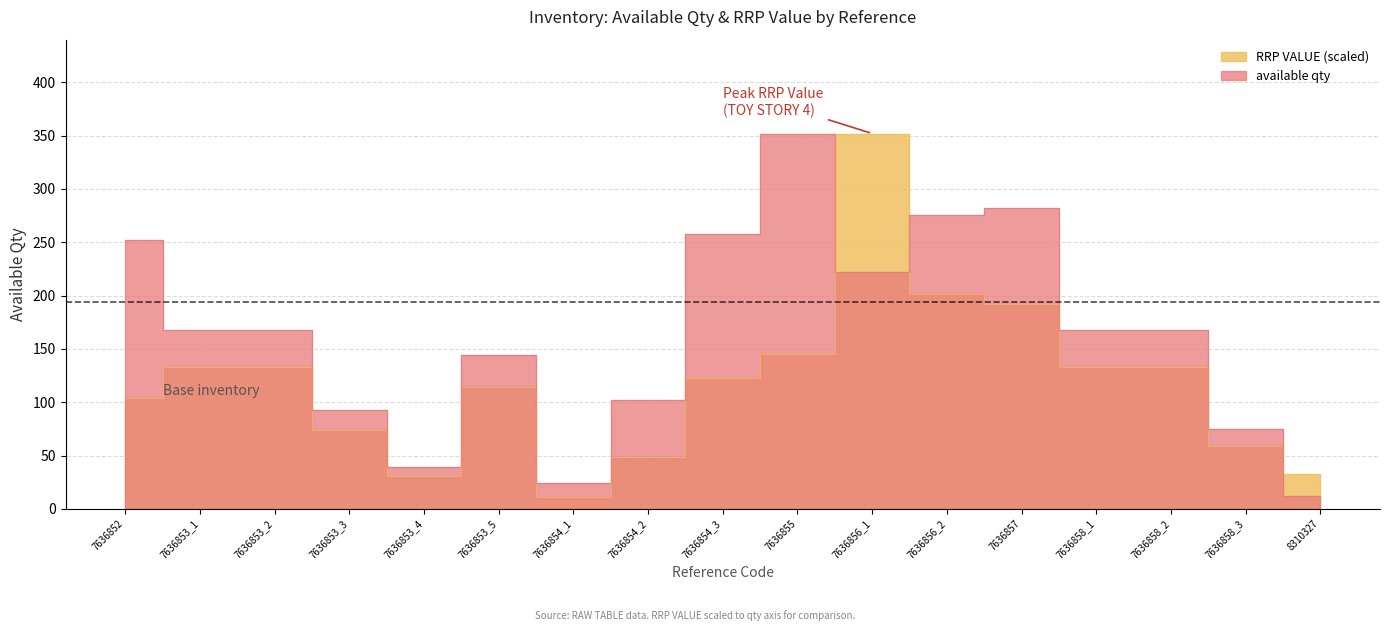

Read the RRP VALUE value at 7636854_3.

122.4